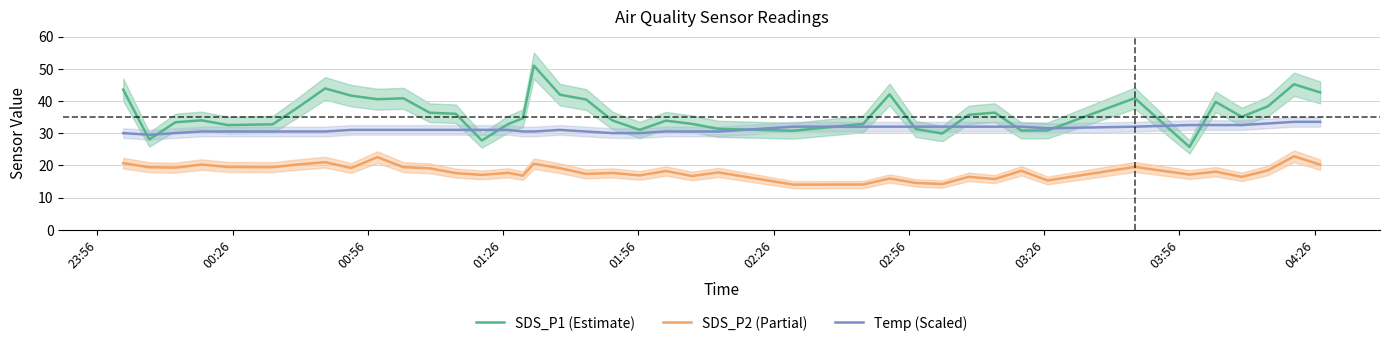

True or false: SDS_P1 (Estimate) and SDS_P2 (Partial) intersect in this chart.

False